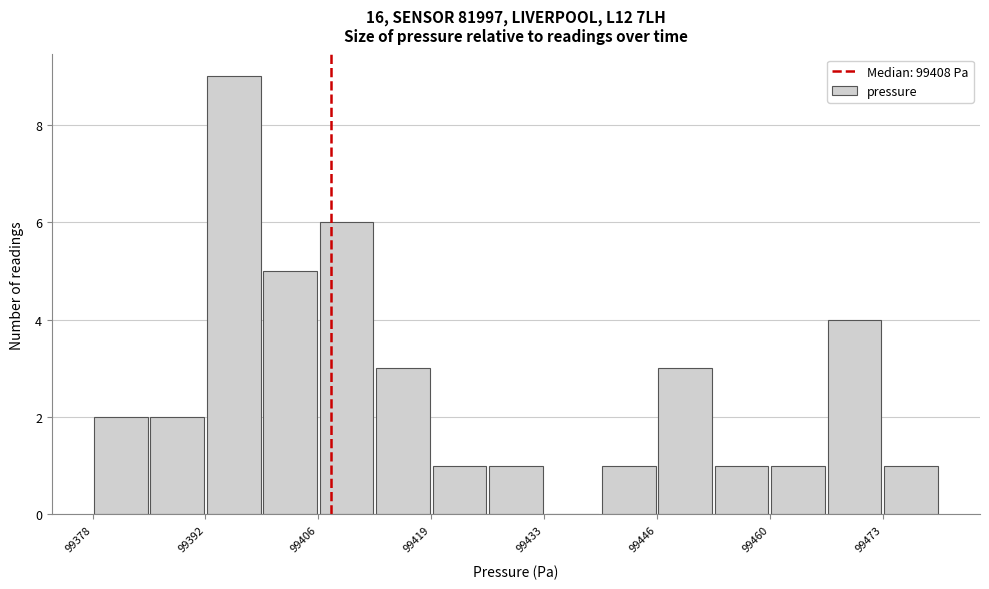

Around what value on the x-axis is the tallest bar? Give the approximate position of its centre, as read against the axis.

99396